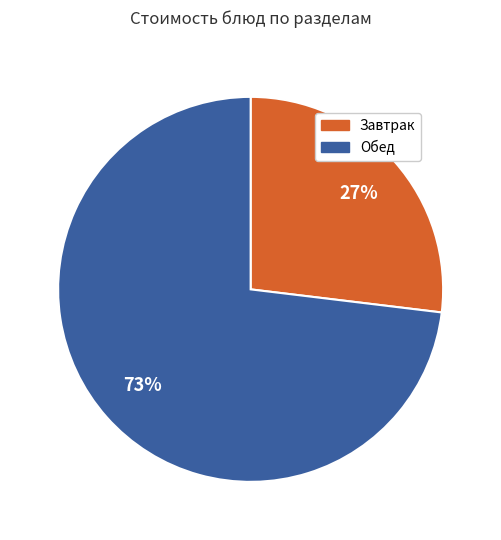

Does any single category account for the majority?

Yes